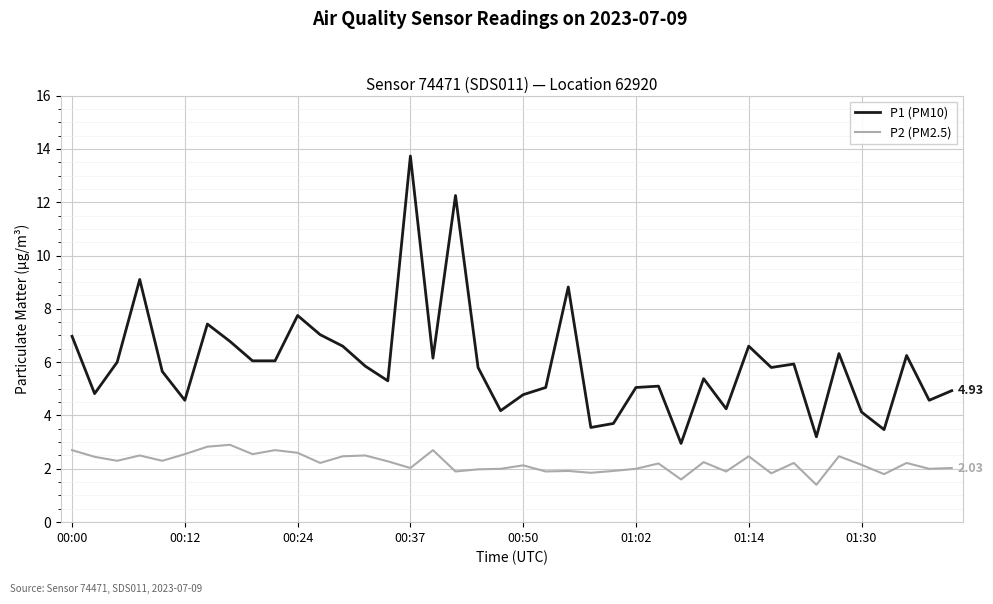

Which series has the widest spread of values?

P1 (PM10)